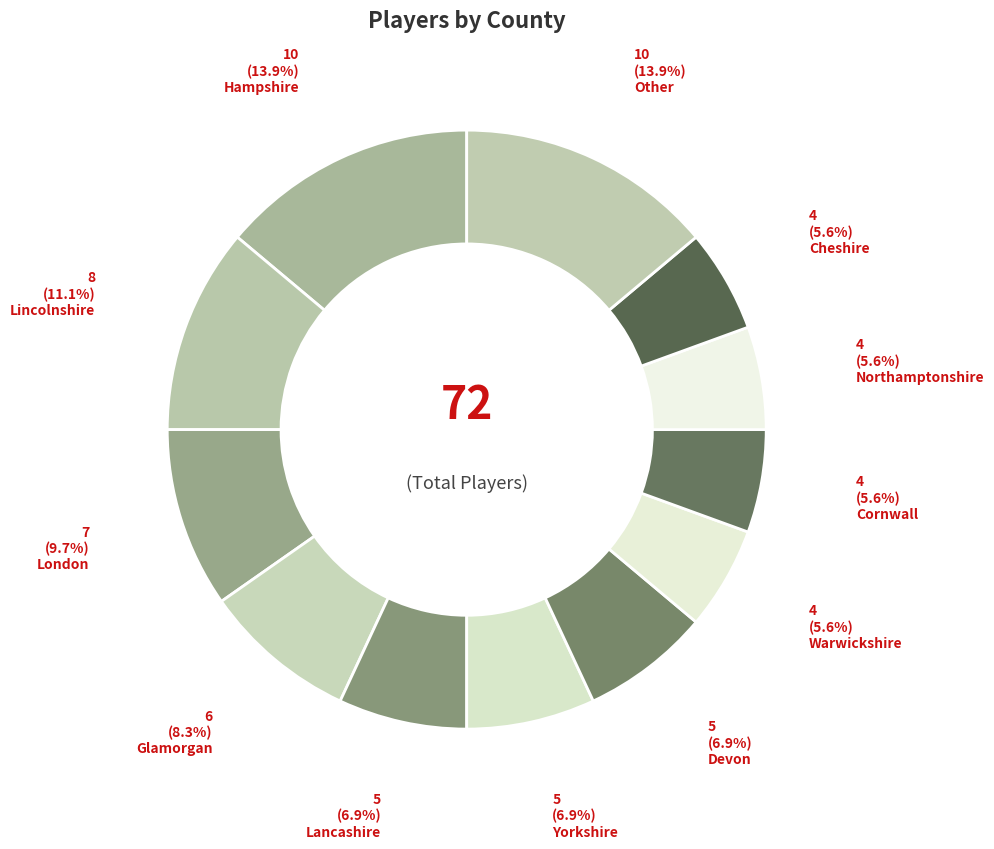

Is there any slice that represents more than half of the pie?

No